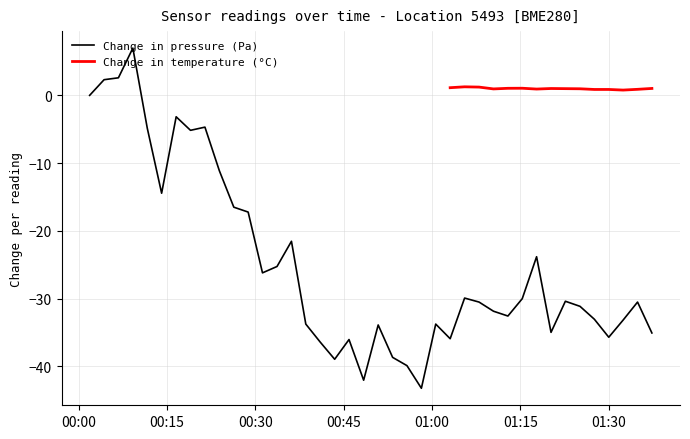

What is the value of the 10th point from the left?

-11.1